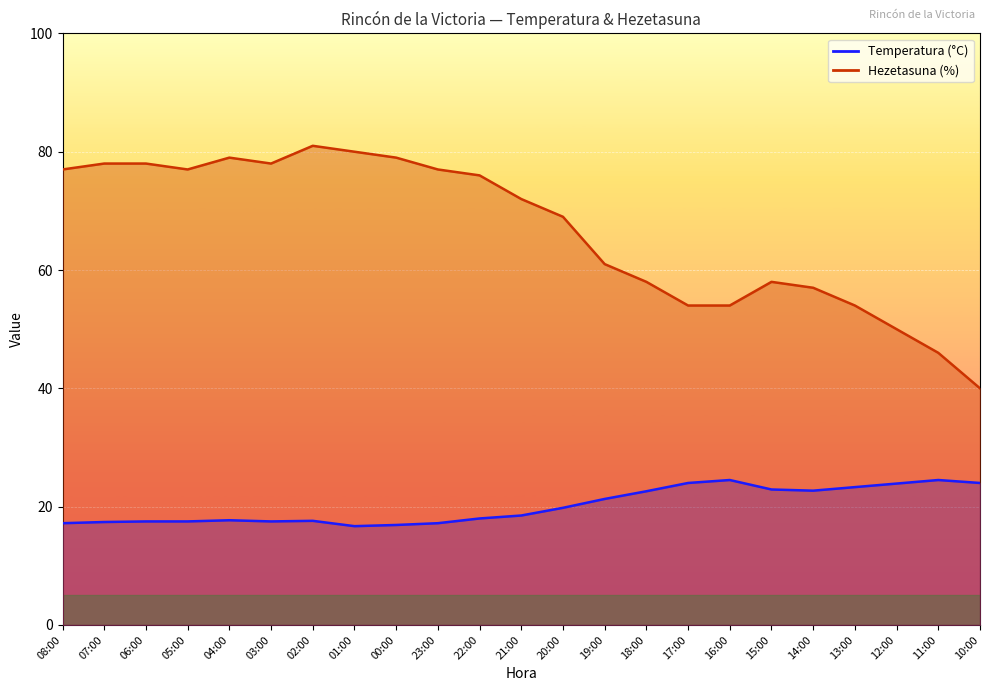

Which has a higher value, 04:00 or 23:00?

04:00